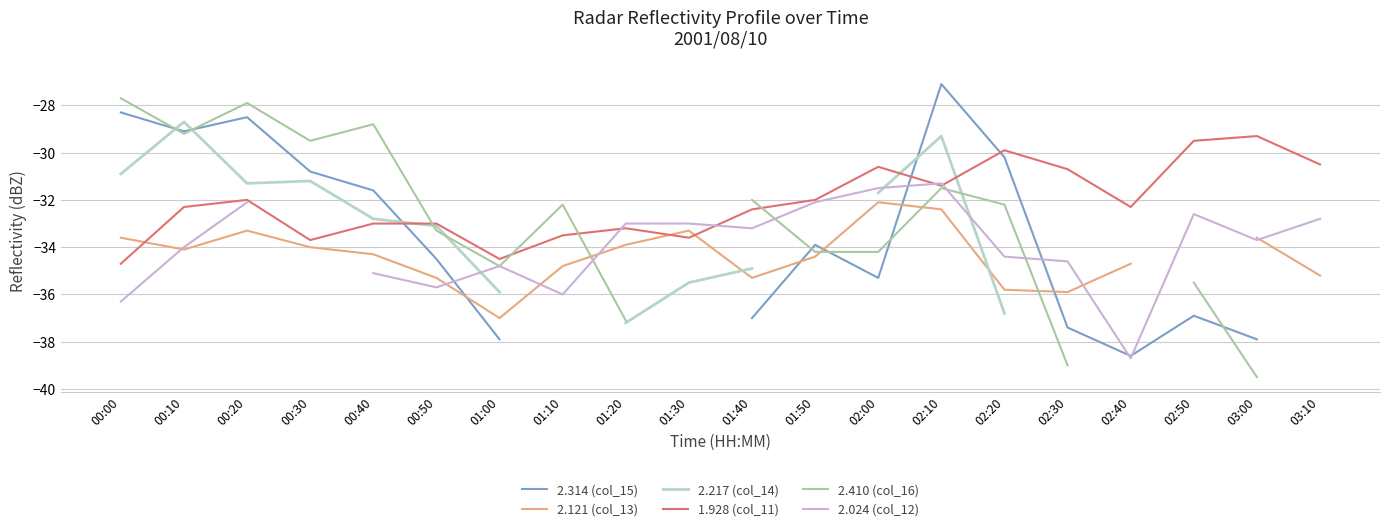

What is the maximum value for 2.121 (col_13)?

-32.1